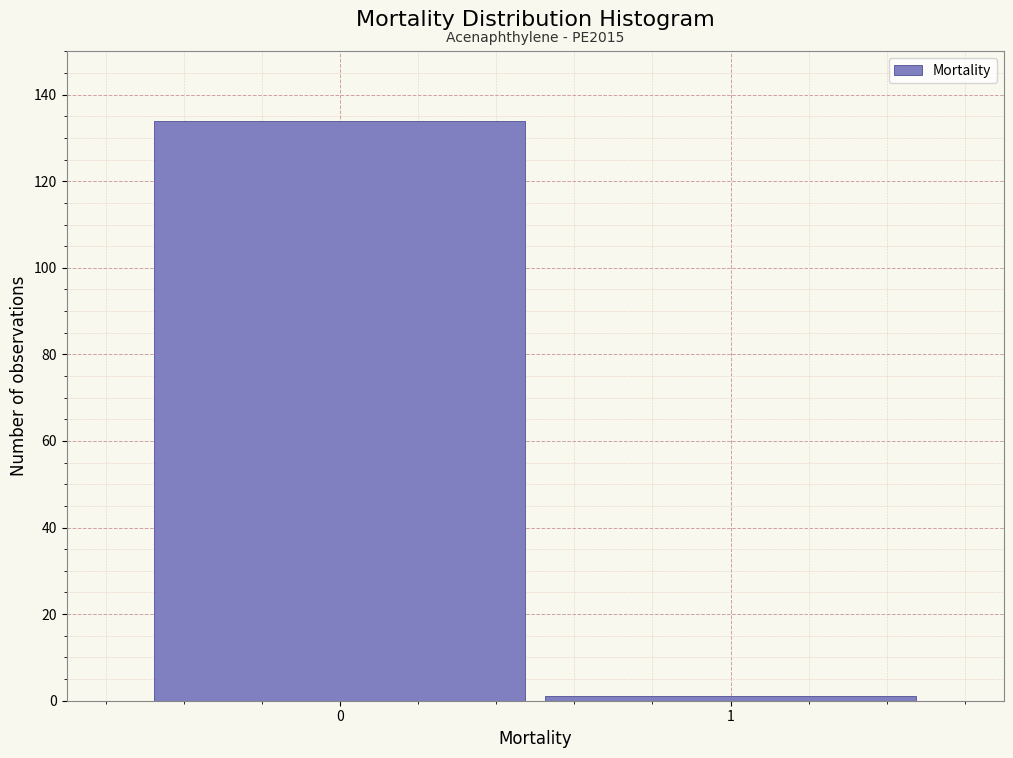

Reading right to left, transcribe all the data shown in this chart.

1=1	0=134